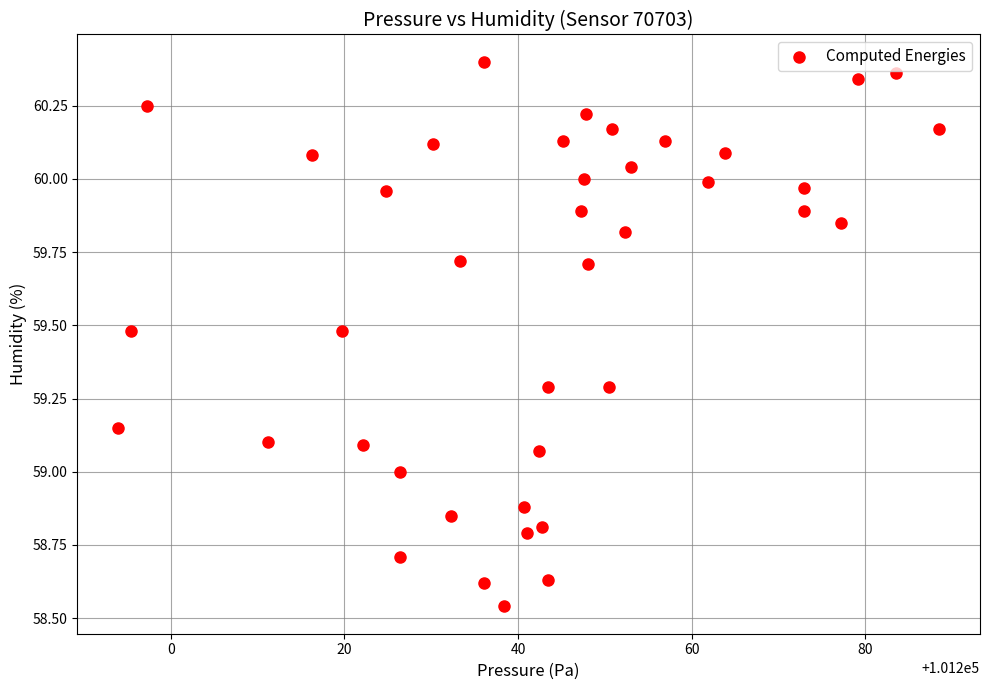

What is the range of X values (max minus min)?

94.5